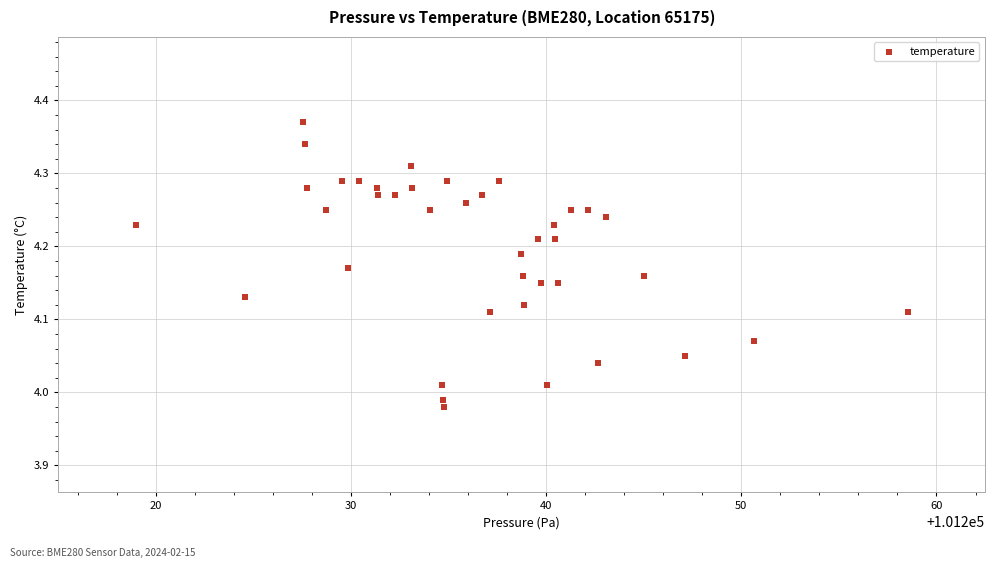

What is the range of Y values (max minus min)?

0.4